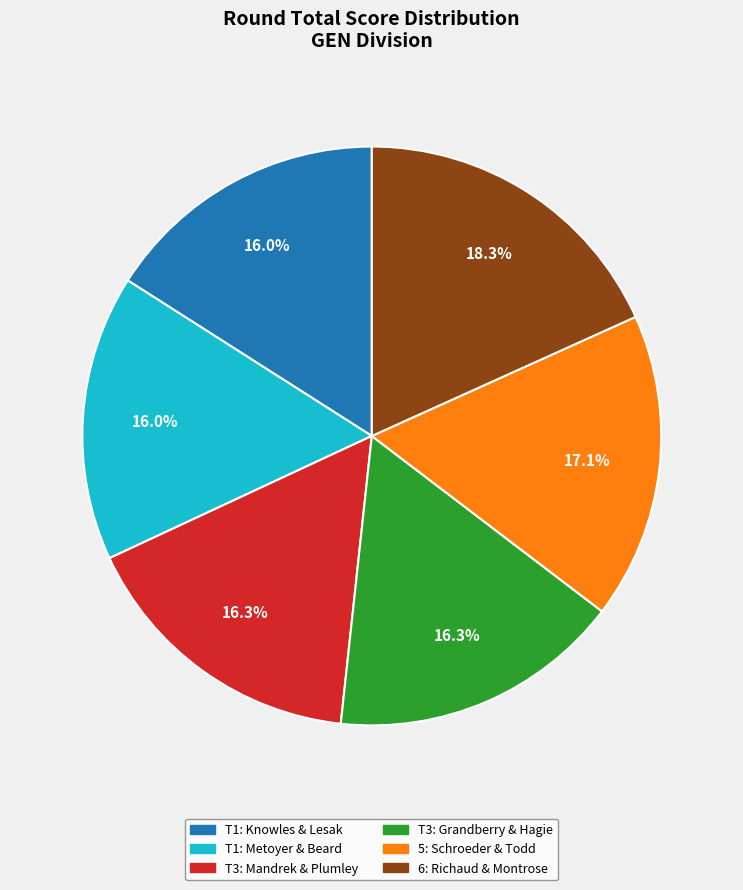

Does any single category account for the majority?

No